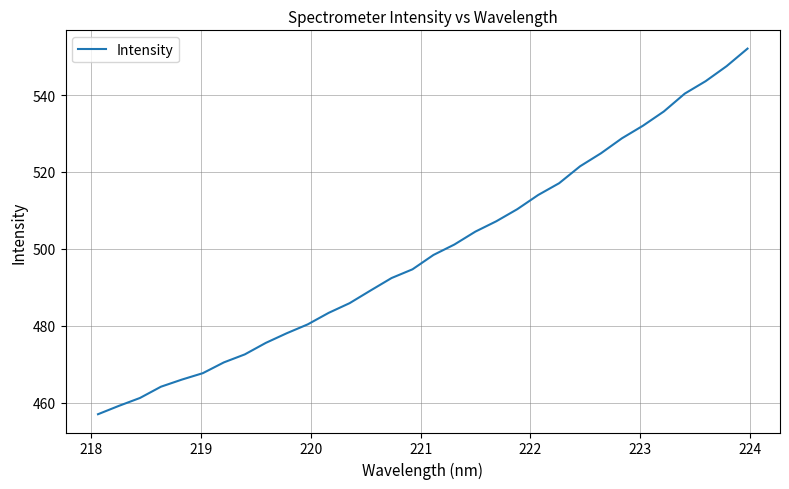

How many lines are shown in the chart?

1